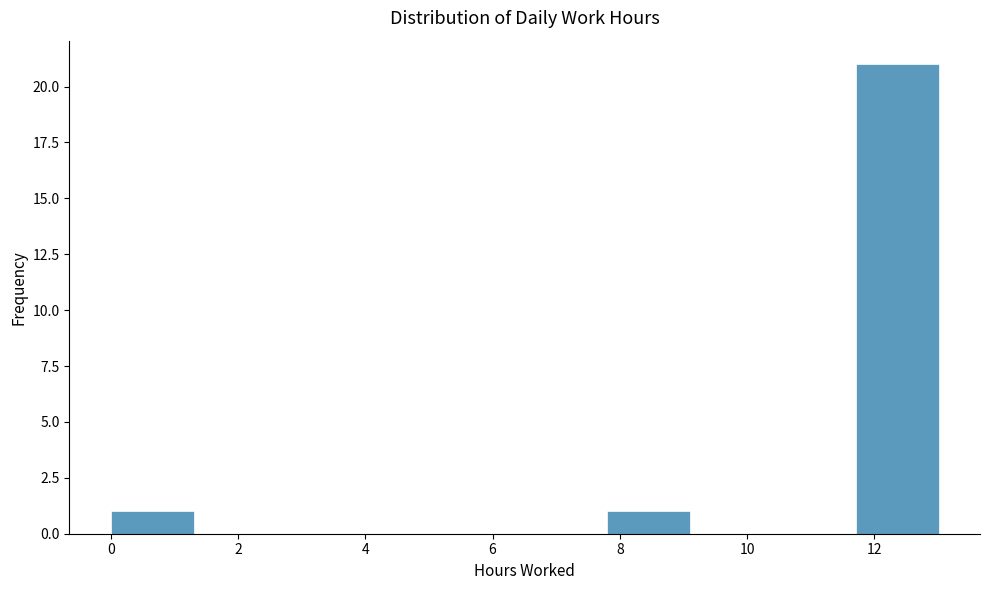

Reading left to right, transcribe this chart: for each bar, give the range it covers on the x-axis and its height. Neither the bar edges nor the heights are printed on the chart, so give them approximately, as read against the axes.

0.0 to 1.4: 1
1.4 to 2.6: 0
2.6 to 4.0: 0
4.0 to 5.2: 0
5.2 to 6.6: 0
6.6 to 7.8: 0
7.8 to 9.2: 1
9.2 to 10.4: 0
10.4 to 11.8: 0
11.8 to 13.0: 21